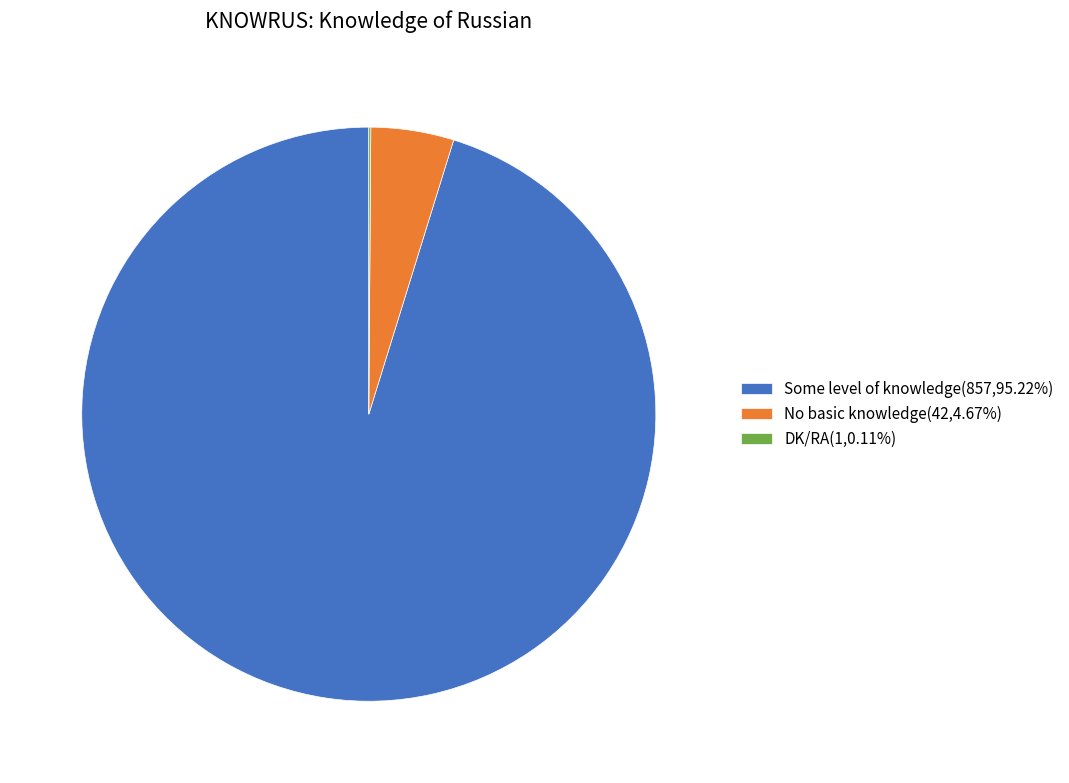

Does No basic knowledge(42,4.67%) account for over 50% of the chart?

No